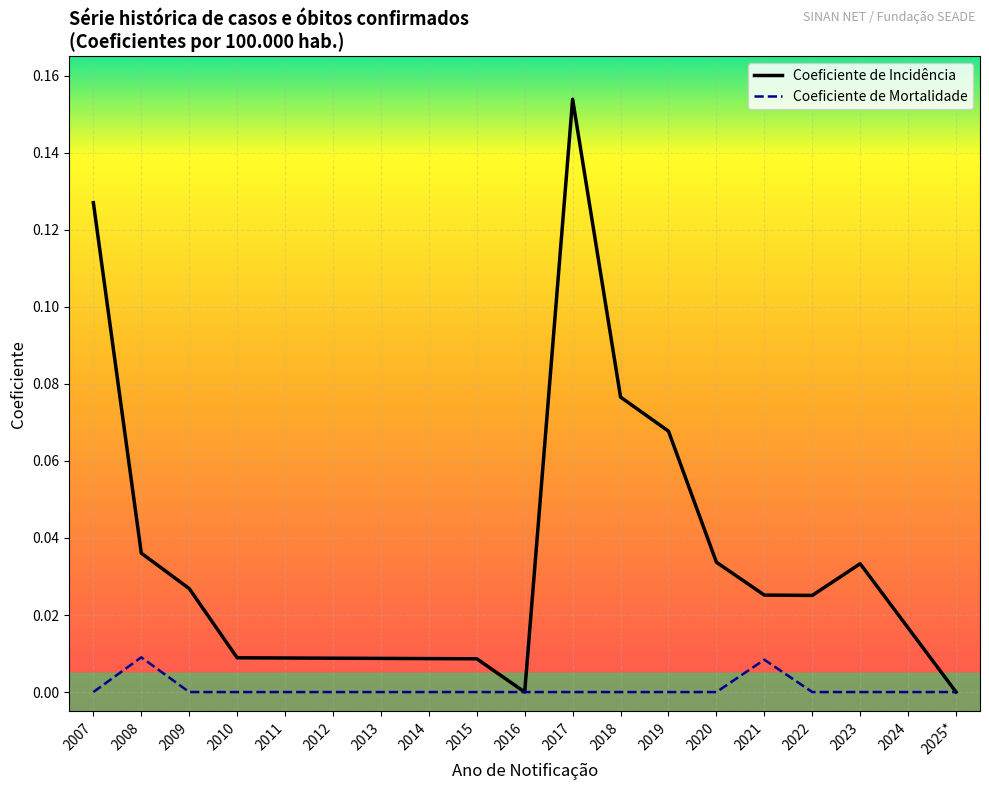

What are all the series names shown in the legend?

Coeficiente de Incidência, Coeficiente de Mortalidade